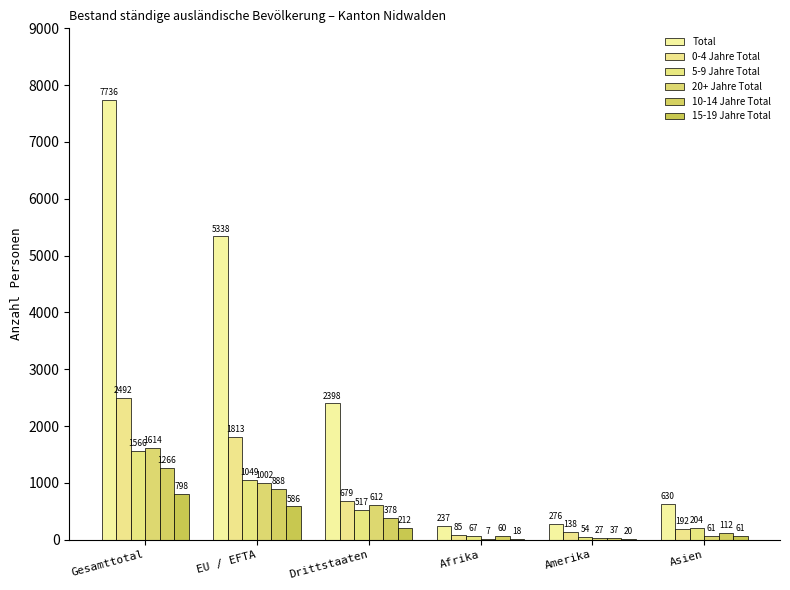

Reading left to right, list all the values displayed in this chart.

Total: 7736	5338	2398	237	276	630
0-4 Jahre Total: 2492	1813	679	85	138	192
5-9 Jahre Total: 1566	1049	517	67	54	204
20+ Jahre Total: 1614	1002	612	7	27	61
10-14 Jahre Total: 1266	888	378	60	37	112
15-19 Jahre Total: 798	586	212	18	20	61